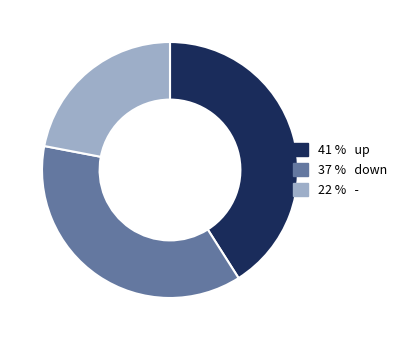

Does any single category account for the majority?

No